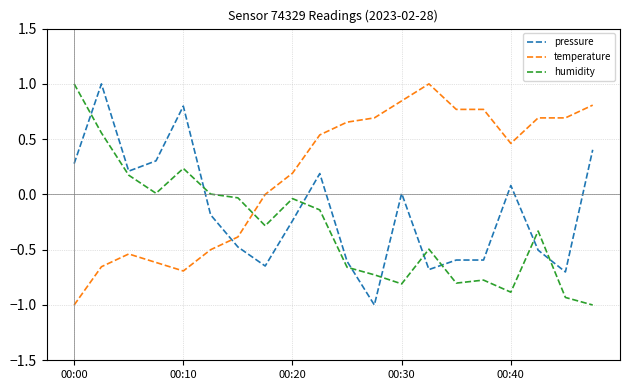

How many lines are shown in the chart?

3